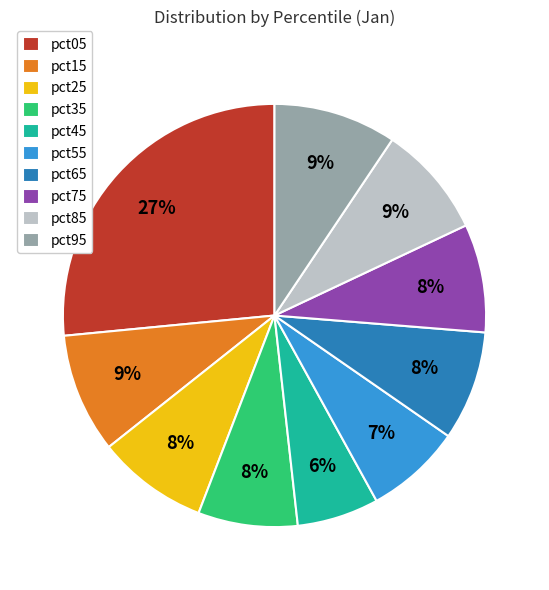

Does pct75 account for over 50% of the chart?

No